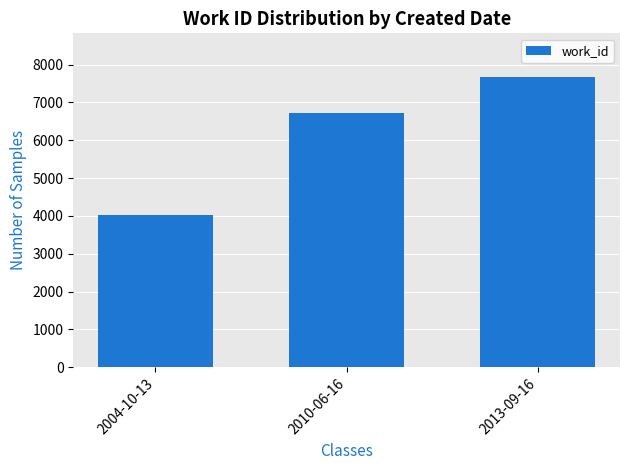

What is the smallest value displayed?

4029